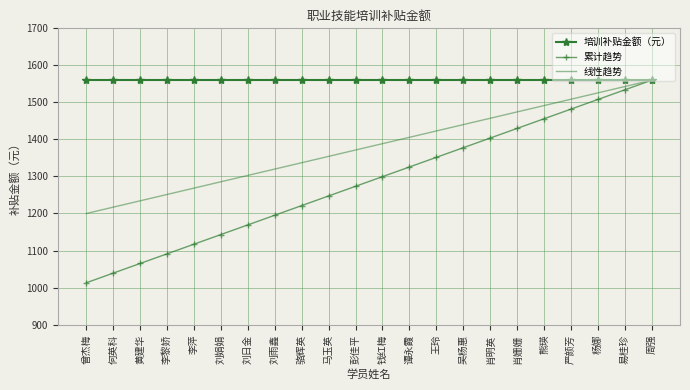

Reading right to left, what are all the values shown in this chart?

培训补贴金额（元）: 周强=1560.0	易桂珍=1560.0	杨娜=1560.0	严颜芳=1560.0	熊瑛=1560.0	肖姗姗=1560.0	肖明英=1560.0	吴杨惠=1560.0	王玲=1560.0	谭永霞=1560.0	钱红梅=1560.0	彭佳平=1560.0	马玉英=1560.0	骆辉英=1560.0	刘雨鑫=1560.0	刘日金=1560.0	刘娟娟=1560.0	李萍=1560.0	李黎娇=1560.0	黄建华=1560.0	何英科=1560.0	曾杰梅=1560.0
累计趋势: 周强=1560.0	易桂珍=1534.0	杨娜=1507.9	严颜芳=1481.9	熊瑛=1455.8	肖姗姗=1429.8	肖明英=1403.7	吴杨惠=1377.7	王玲=1351.6	谭永霞=1325.6	钱红梅=1299.5	彭佳平=1273.5	马玉英=1247.4	骆辉英=1221.4	刘雨鑫=1195.3	刘日金=1169.3	刘娟娟=1143.2	李萍=1117.2	李黎娇=1091.1	黄建华=1065.1	何英科=1039.0	曾杰梅=1013.0
线性趋势: 周强=1560.0	易桂珍=1542.9	杨娜=1525.7	严颜芳=1508.6	熊瑛=1491.4	肖姗姗=1474.3	肖明英=1457.1	吴杨惠=1440.0	王玲=1422.9	谭永霞=1405.7	钱红梅=1388.6	彭佳平=1371.4	马玉英=1354.3	骆辉英=1337.1	刘雨鑫=1320.0	刘日金=1302.9	刘娟娟=1285.7	李萍=1268.6	李黎娇=1251.4	黄建华=1234.3	何英科=1217.1	曾杰梅=1200.0